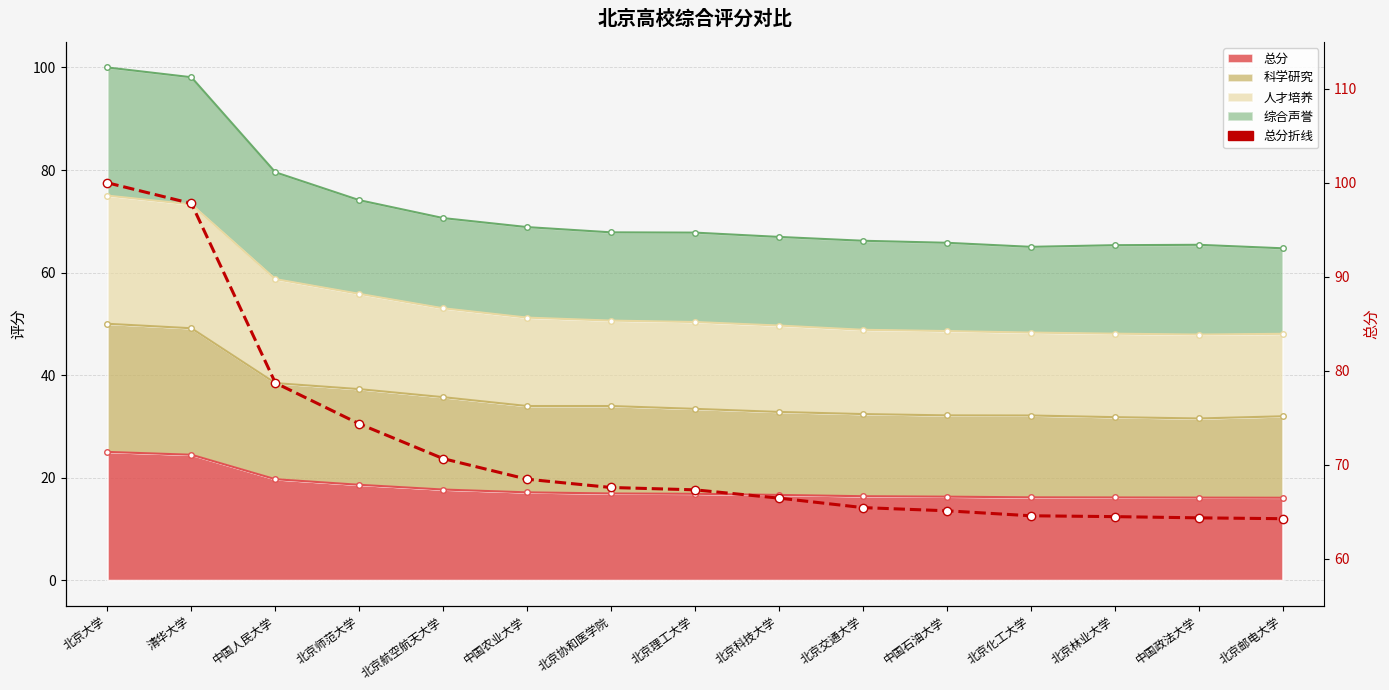

True or false: the data shows 64.3 at 北京邮电大学.

True